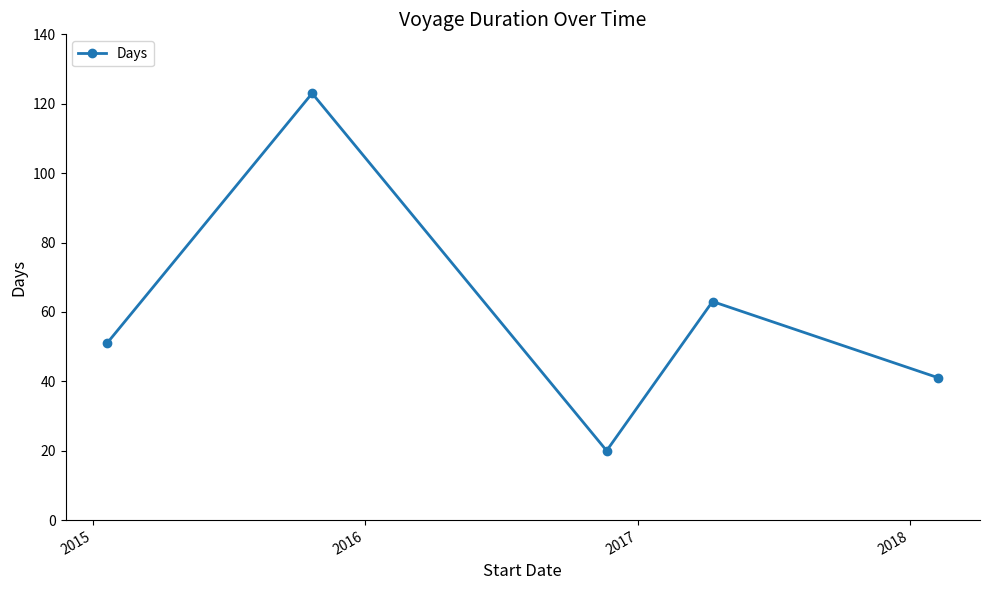

What is the average value?

60